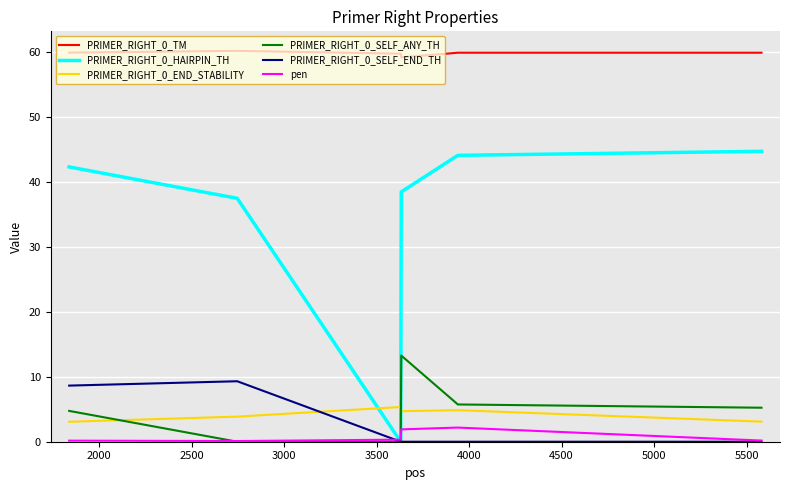

What are all the series names shown in the legend?

PRIMER_RIGHT_0_TM, PRIMER_RIGHT_0_HAIRPIN_TH, PRIMER_RIGHT_0_END_STABILITY, PRIMER_RIGHT_0_SELF_ANY_TH, PRIMER_RIGHT_0_SELF_END_TH, pen